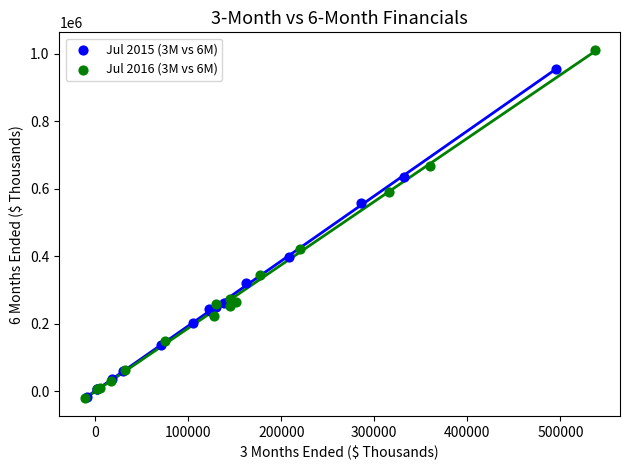

Which series has the largest Y range (max minus min)?

Jul 2016 (3M vs 6M)